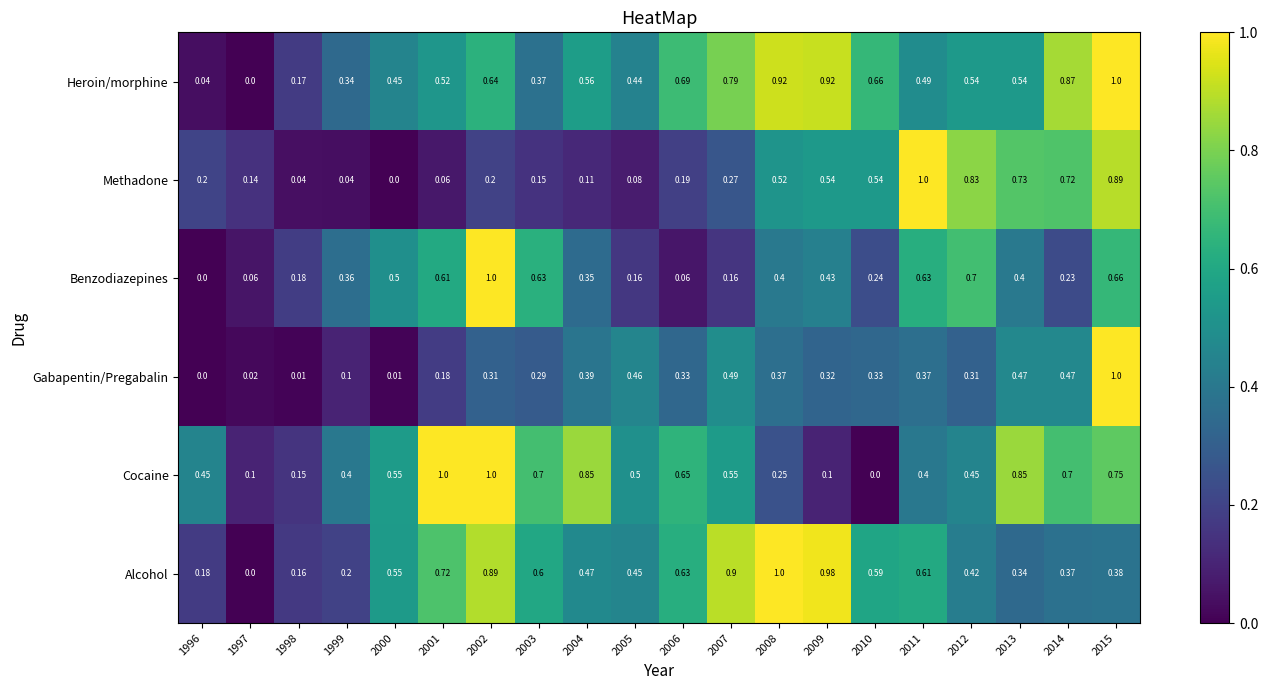

Which series has the largest total across all categories?

Heroin/morphine